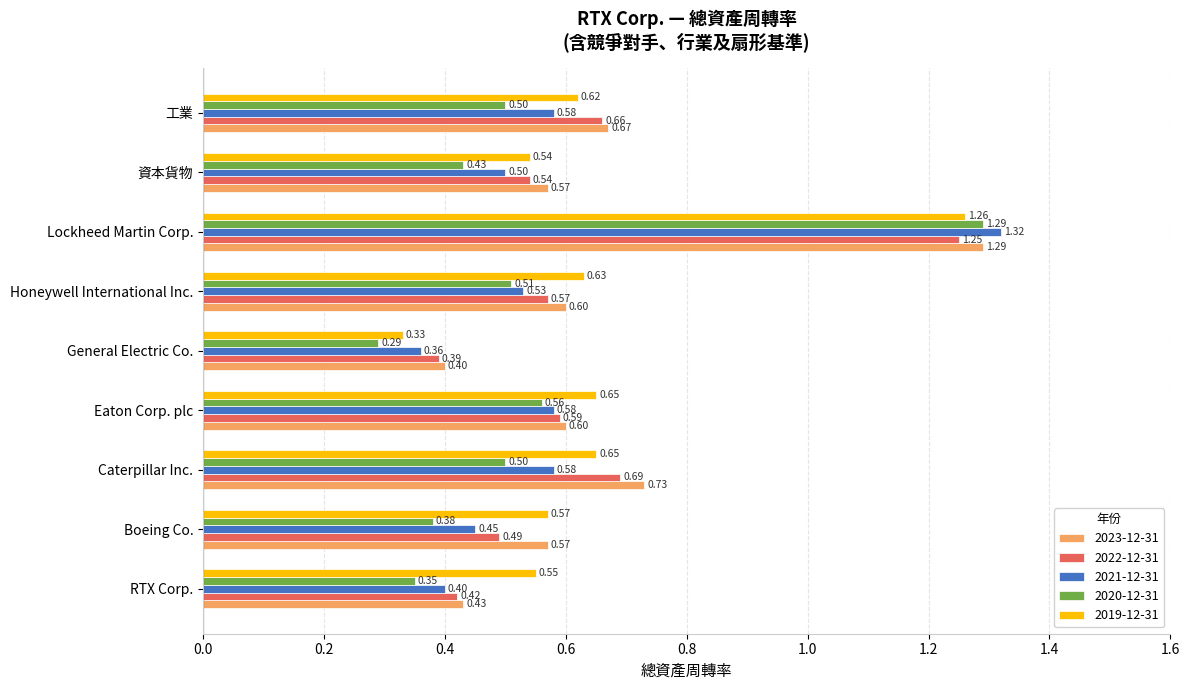

What are all the series names shown in the legend?

2023-12-31, 2022-12-31, 2021-12-31, 2020-12-31, 2019-12-31